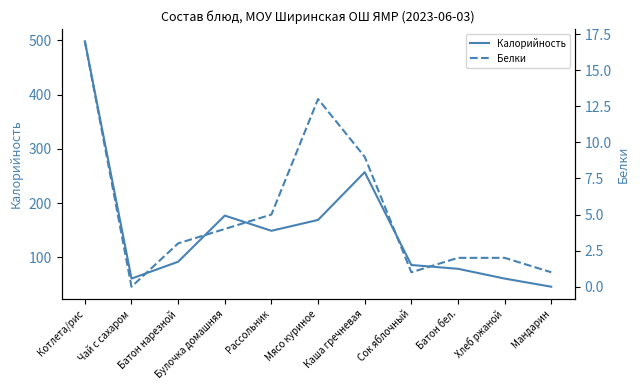

What is the highest value of the Белки series?

17